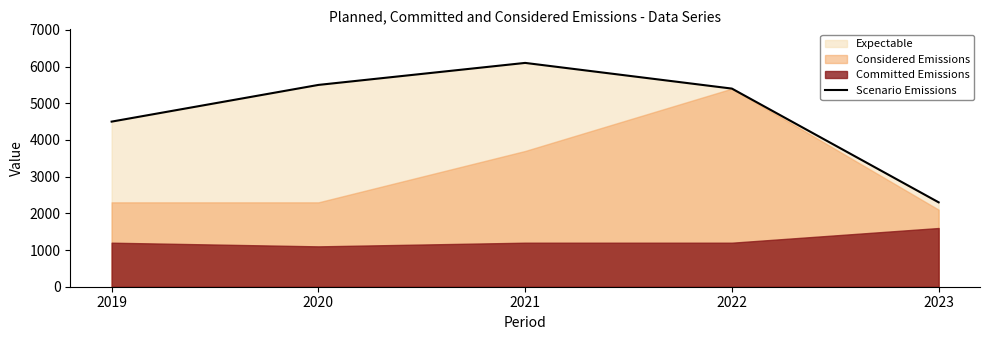

Does the chart have visible grid lines?

No